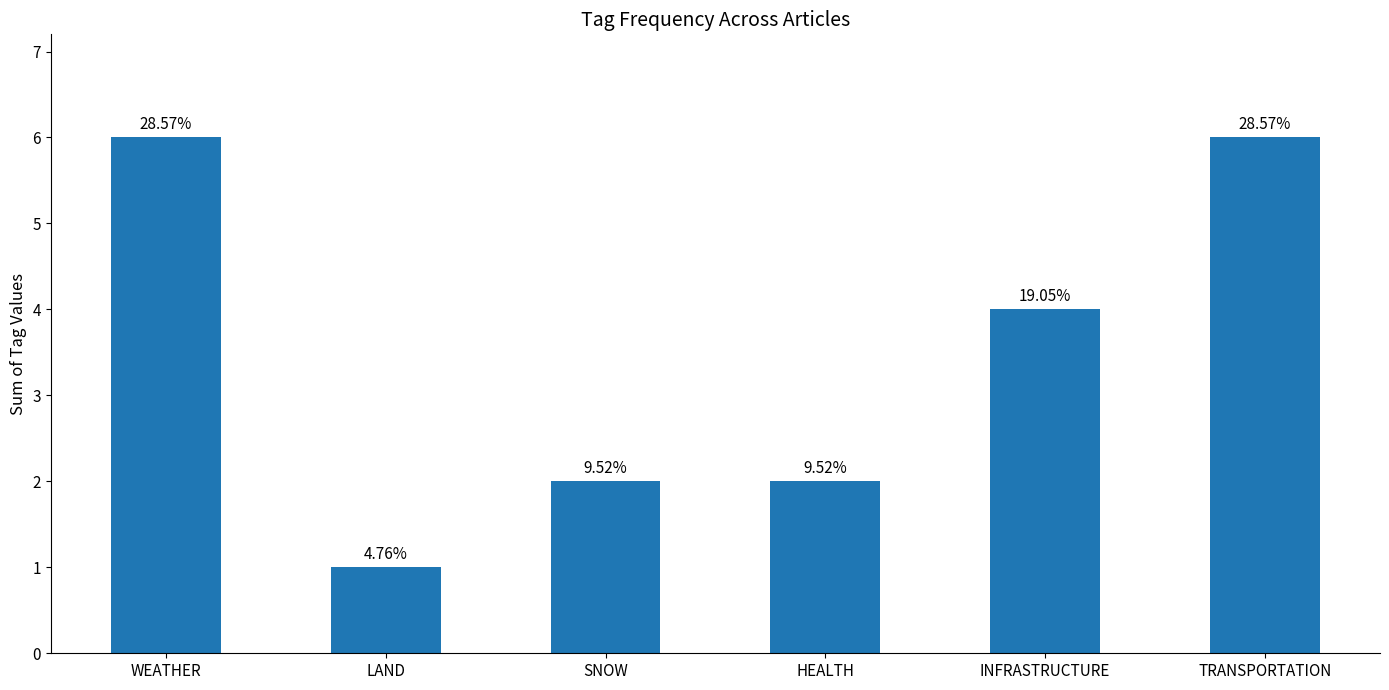

Is it true that the value at TRANSPORTATION is 10?

False